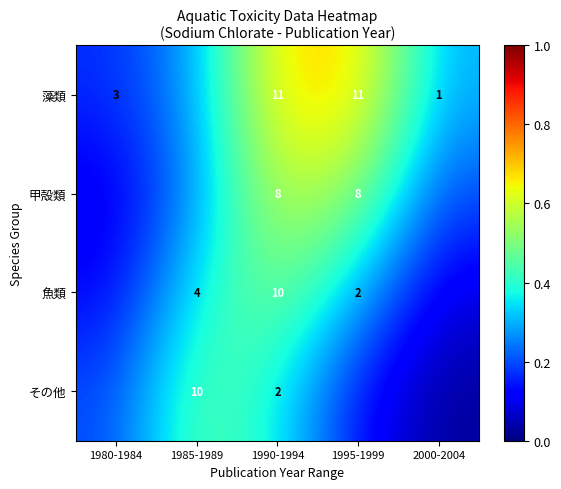

Rank the categories by その他 value from highest to lowest.

1985-1989, 1990-1994, 1980-1984, 1995-1999, 2000-2004